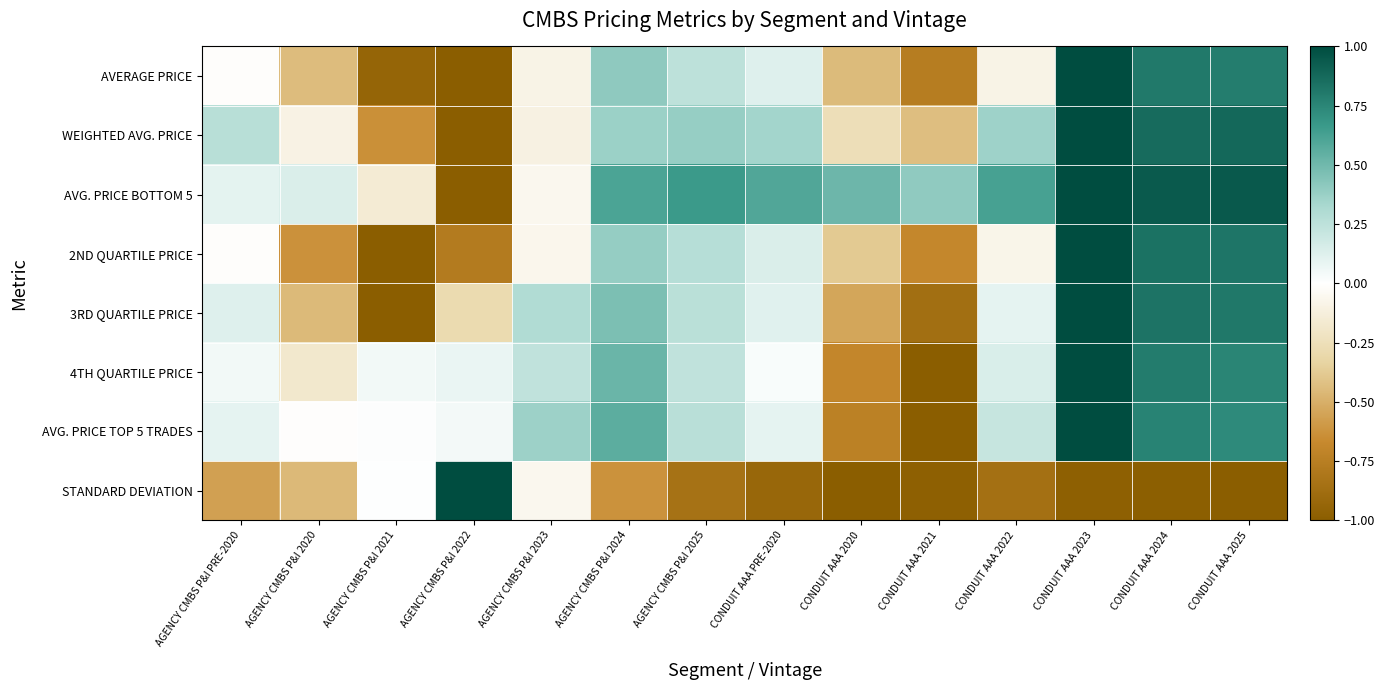

Reading right to left, what are all the values shown in this chart?

AVERAGE PRICE: CONDUIT AAA 2025=0.8	CONDUIT AAA 2024=0.8	CONDUIT AAA 2023=1.0	CONDUIT AAA 2022=-0.1	CONDUIT AAA 2021=-0.8	CONDUIT AAA 2020=-0.4	CONDUIT AAA PRE-2020=0.1	AGENCY CMBS P&I 2025=0.3	AGENCY CMBS P&I 2024=0.4	AGENCY CMBS P&I 2023=-0.1	AGENCY CMBS P&I 2022=-1.0	AGENCY CMBS P&I 2021=-0.9	AGENCY CMBS P&I 2020=-0.4	AGENCY CMBS P&I PRE-2020=-0.0
WEIGHTED AVG. PRICE: CONDUIT AAA 2025=0.9	CONDUIT AAA 2024=0.9	CONDUIT AAA 2023=1.0	CONDUIT AAA 2022=0.4	CONDUIT AAA 2021=-0.4	CONDUIT AAA 2020=-0.3	CONDUIT AAA PRE-2020=0.3	AGENCY CMBS P&I 2025=0.4	AGENCY CMBS P&I 2024=0.4	AGENCY CMBS P&I 2023=-0.1	AGENCY CMBS P&I 2022=-1.0	AGENCY CMBS P&I 2021=-0.6	AGENCY CMBS P&I 2020=-0.1	AGENCY CMBS P&I PRE-2020=0.3
AVG. PRICE BOTTOM 5: CONDUIT AAA 2025=0.9	CONDUIT AAA 2024=0.9	CONDUIT AAA 2023=1.0	CONDUIT AAA 2022=0.6	CONDUIT AAA 2021=0.4	CONDUIT AAA 2020=0.5	CONDUIT AAA PRE-2020=0.6	AGENCY CMBS P&I 2025=0.7	AGENCY CMBS P&I 2024=0.6	AGENCY CMBS P&I 2023=-0.1	AGENCY CMBS P&I 2022=-1.0	AGENCY CMBS P&I 2021=-0.2	AGENCY CMBS P&I 2020=0.1	AGENCY CMBS P&I PRE-2020=0.1
2ND QUARTILE PRICE: CONDUIT AAA 2025=0.8	CONDUIT AAA 2024=0.8	CONDUIT AAA 2023=1.0	CONDUIT AAA 2022=-0.1	CONDUIT AAA 2021=-0.7	CONDUIT AAA 2020=-0.4	CONDUIT AAA PRE-2020=0.1	AGENCY CMBS P&I 2025=0.3	AGENCY CMBS P&I 2024=0.4	AGENCY CMBS P&I 2023=-0.1	AGENCY CMBS P&I 2022=-0.8	AGENCY CMBS P&I 2021=-1.0	AGENCY CMBS P&I 2020=-0.6	AGENCY CMBS P&I PRE-2020=-0.0
3RD QUARTILE PRICE: CONDUIT AAA 2025=0.8	CONDUIT AAA 2024=0.8	CONDUIT AAA 2023=1.0	CONDUIT AAA 2022=0.1	CONDUIT AAA 2021=-0.9	CONDUIT AAA 2020=-0.5	CONDUIT AAA PRE-2020=0.1	AGENCY CMBS P&I 2025=0.3	AGENCY CMBS P&I 2024=0.5	AGENCY CMBS P&I 2023=0.3	AGENCY CMBS P&I 2022=-0.3	AGENCY CMBS P&I 2021=-1.0	AGENCY CMBS P&I 2020=-0.5	AGENCY CMBS P&I PRE-2020=0.1
4TH QUARTILE PRICE: CONDUIT AAA 2025=0.8	CONDUIT AAA 2024=0.8	CONDUIT AAA 2023=1.0	CONDUIT AAA 2022=0.1	CONDUIT AAA 2021=-1.0	CONDUIT AAA 2020=-0.7	CONDUIT AAA PRE-2020=0.0	AGENCY CMBS P&I 2025=0.2	AGENCY CMBS P&I 2024=0.5	AGENCY CMBS P&I 2023=0.2	AGENCY CMBS P&I 2022=0.1	AGENCY CMBS P&I 2021=0.0	AGENCY CMBS P&I 2020=-0.2	AGENCY CMBS P&I PRE-2020=0.0
AVG. PRICE TOP 5 TRADES: CONDUIT AAA 2025=0.7	CONDUIT AAA 2024=0.8	CONDUIT AAA 2023=1.0	CONDUIT AAA 2022=0.2	CONDUIT AAA 2021=-1.0	CONDUIT AAA 2020=-0.7	CONDUIT AAA PRE-2020=0.1	AGENCY CMBS P&I 2025=0.3	AGENCY CMBS P&I 2024=0.6	AGENCY CMBS P&I 2023=0.4	AGENCY CMBS P&I 2022=0.0	AGENCY CMBS P&I 2021=0.0	AGENCY CMBS P&I 2020=-0.0	AGENCY CMBS P&I PRE-2020=0.1
STANDARD DEVIATION: CONDUIT AAA 2025=-1.0	CONDUIT AAA 2024=-1.0	CONDUIT AAA 2023=-1.0	CONDUIT AAA 2022=-0.9	CONDUIT AAA 2021=-1.0	CONDUIT AAA 2020=-1.0	CONDUIT AAA PRE-2020=-0.9	AGENCY CMBS P&I 2025=-0.8	AGENCY CMBS P&I 2024=-0.6	AGENCY CMBS P&I 2023=-0.1	AGENCY CMBS P&I 2022=1.0	AGENCY CMBS P&I 2021=0.0	AGENCY CMBS P&I 2020=-0.5	AGENCY CMBS P&I PRE-2020=-0.6